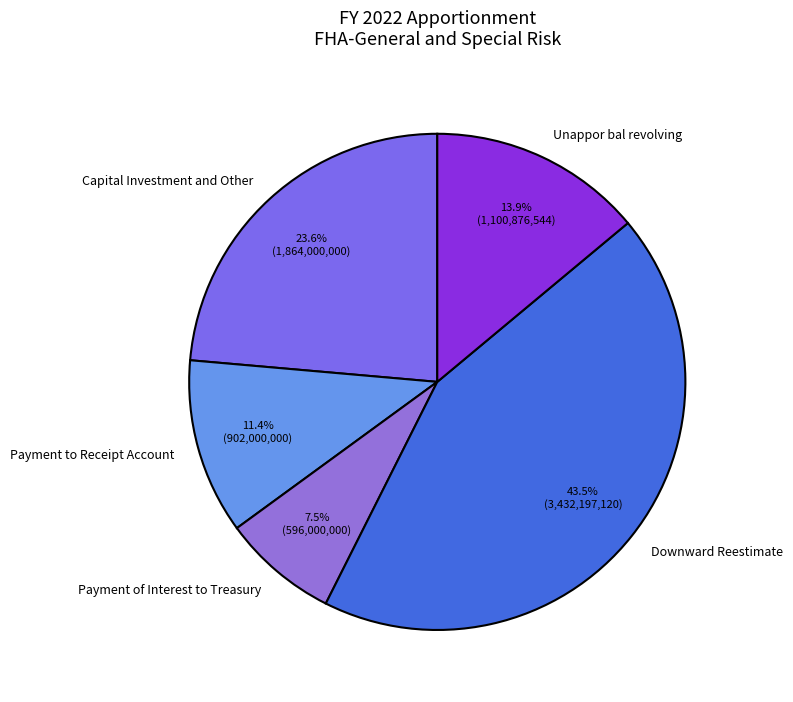

To the nearest percent, what percentage of the pie is Payment to Receipt Account?

11%